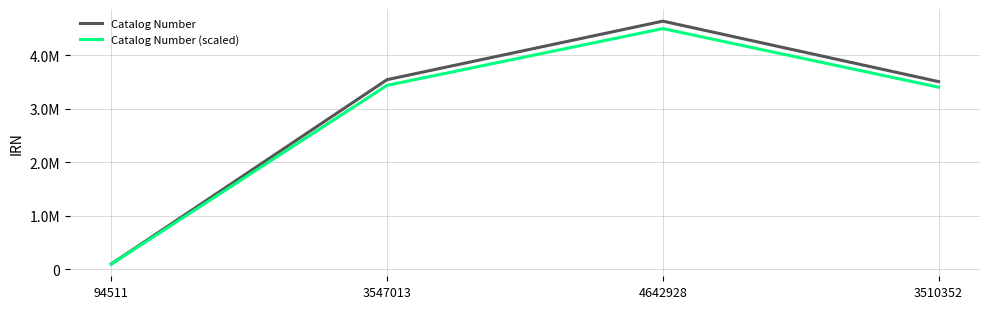

What position from the left is 4642928?

3